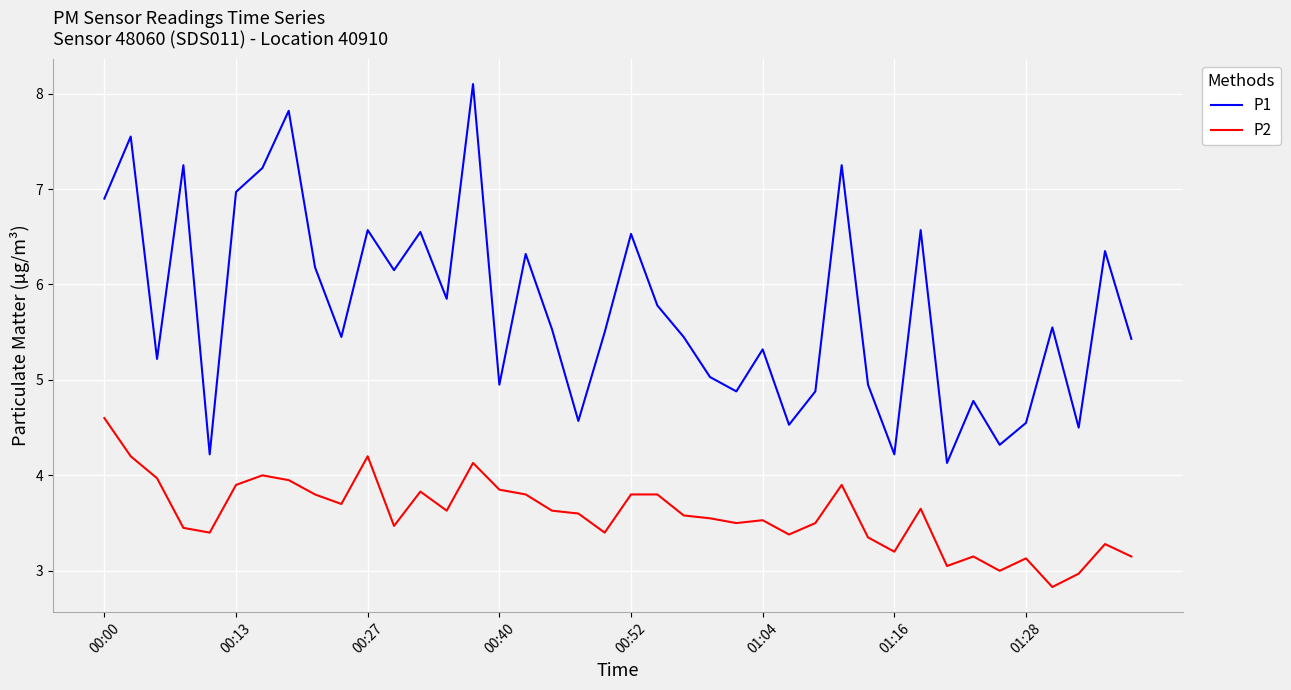

Which series has the largest total across all categories?

P1